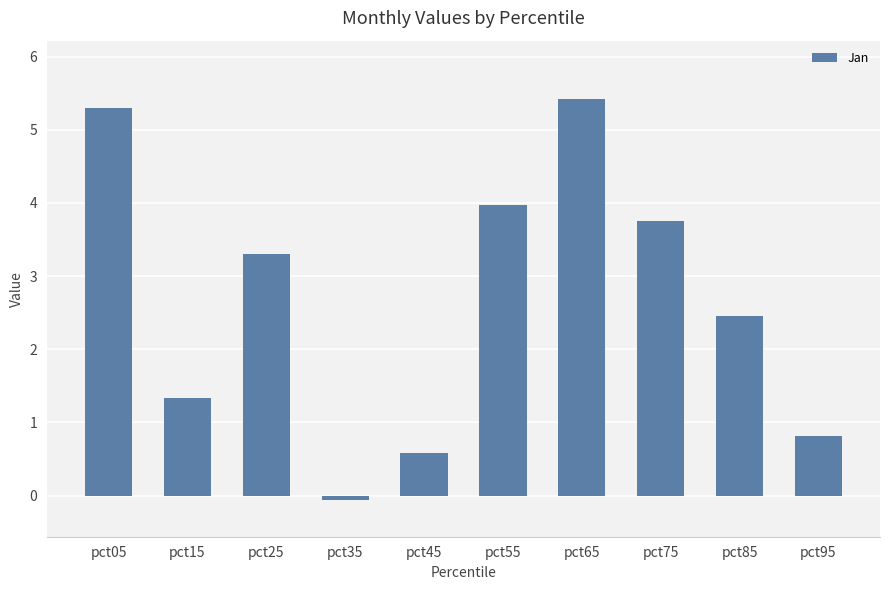

Are the bars horizontal?

No